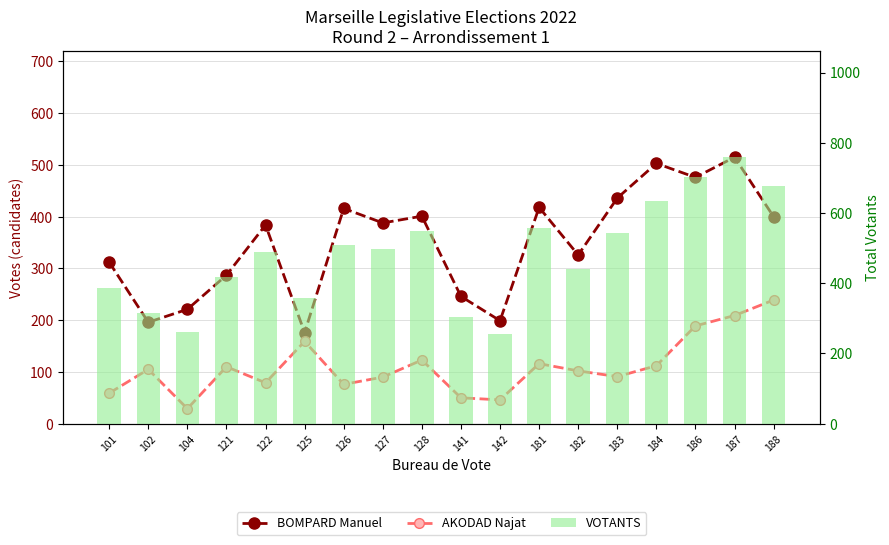

What is the average value of the BOMPARD Manuel series?

350